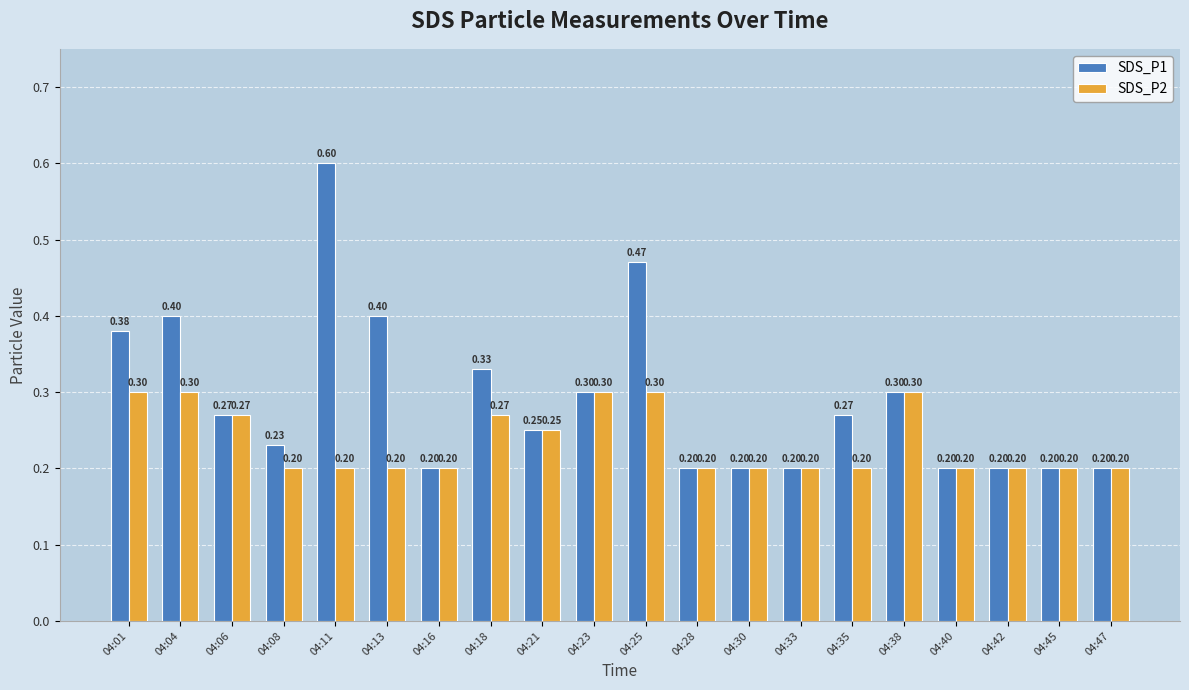

How many bars are there in total?

40